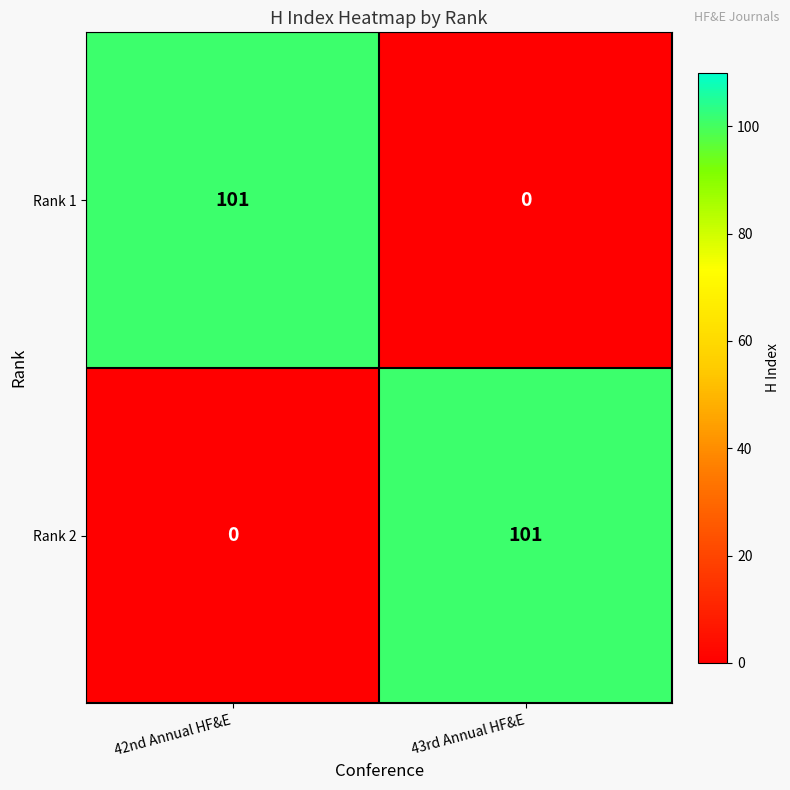

Where is Rank 2 nearest to the value 50?

42nd Annual HF&E